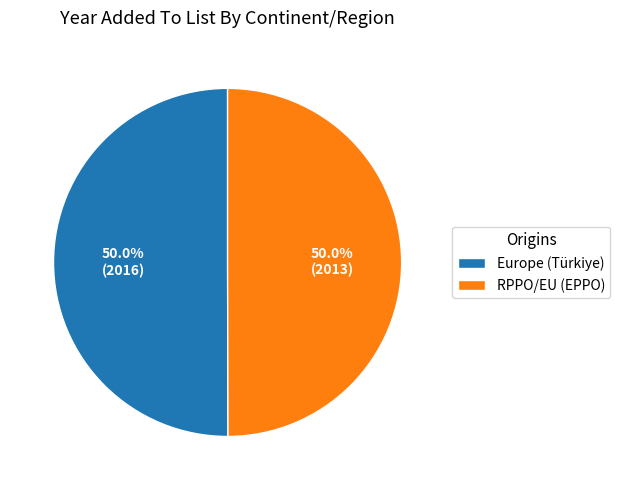

Is it true that Europe (Türkiye) is 56% of the pie?

False